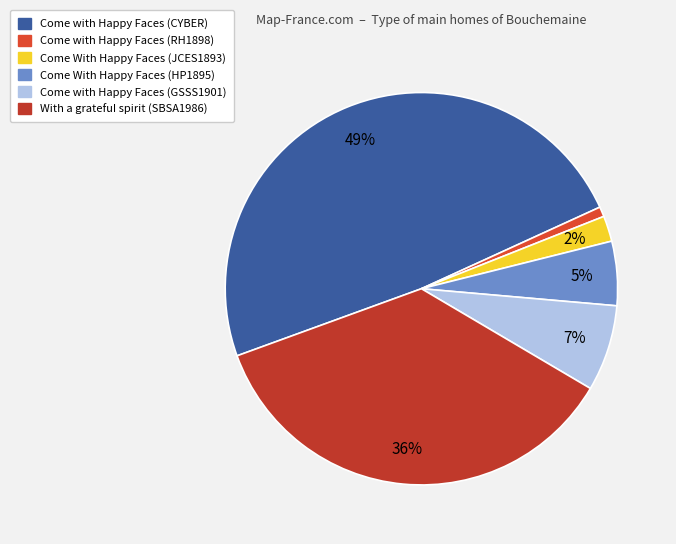

What is the smallest slice in the pie chart?

Come with Happy Faces (RH1898)